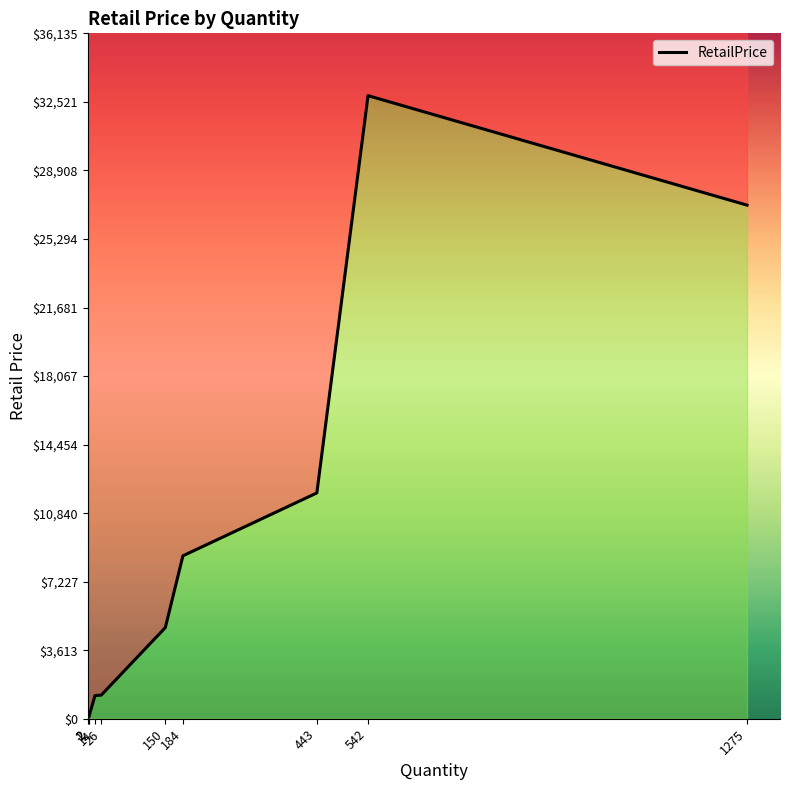

Which category has the lowest value across all series?

1